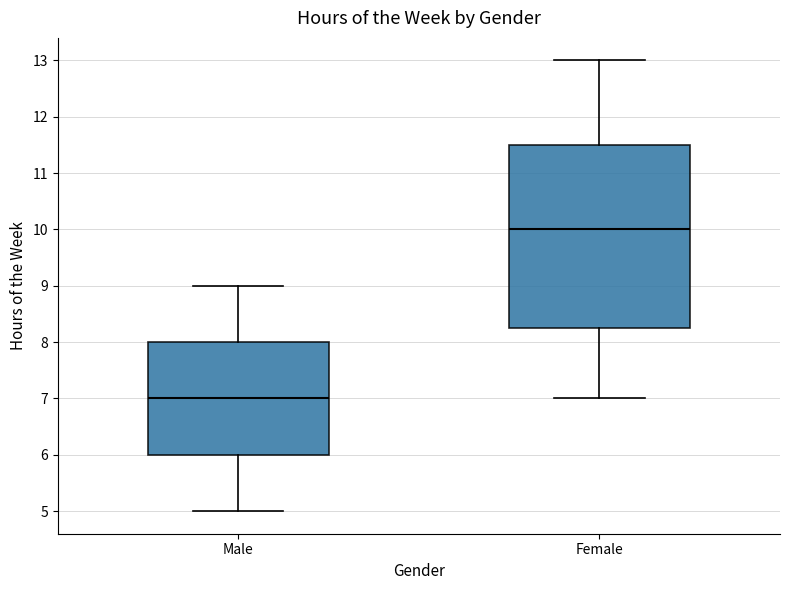

Comparing the boxes themselves (not the whiskers), which one is the tallest?

Female